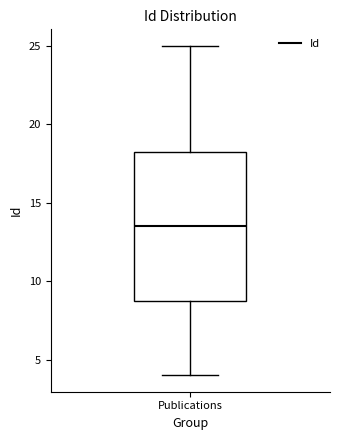

Read this box plot against the y-axis: the position of the median line, the range covered by the box, and the ends of both whiskers. The values are not printed on the chart, so give them approximately, as read against the axis.

median 13.5, box 9.0 to 18.5, whiskers 4.0 to 25.0